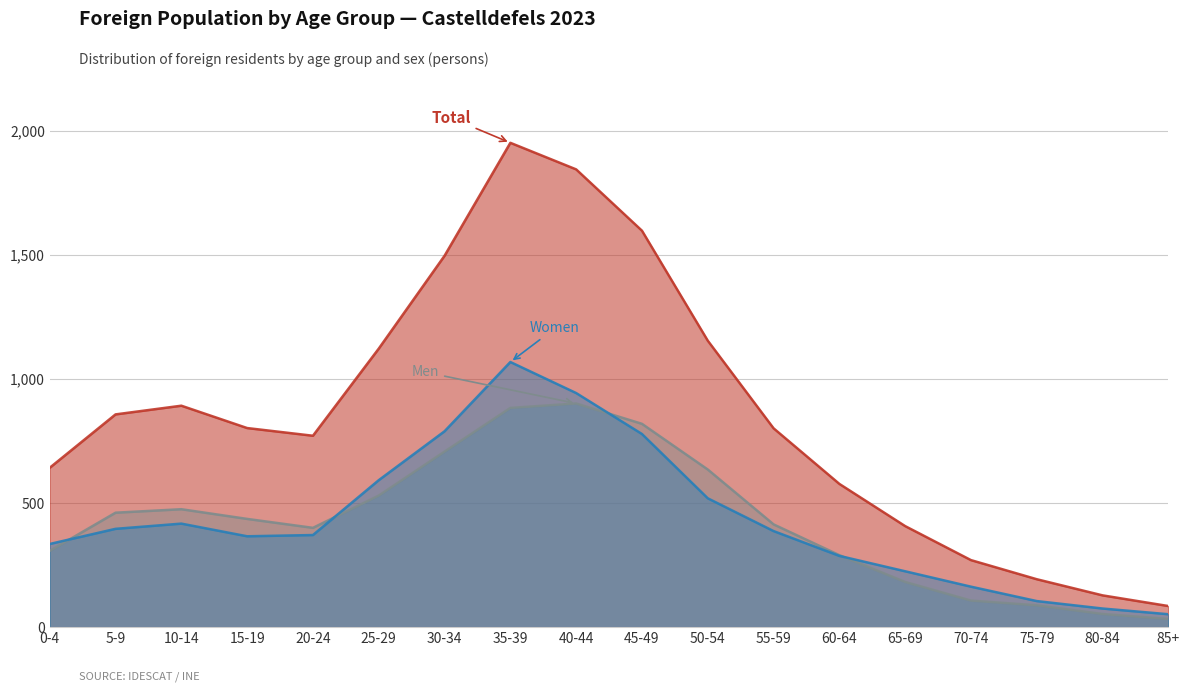

What is the difference between the second highest and second lowest values in the Men series?

830